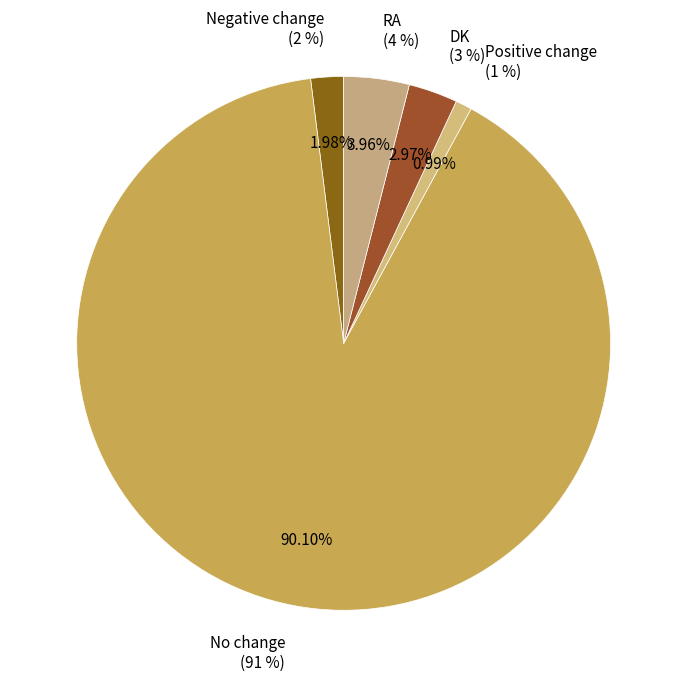

Count the number of slices in the pie.

5